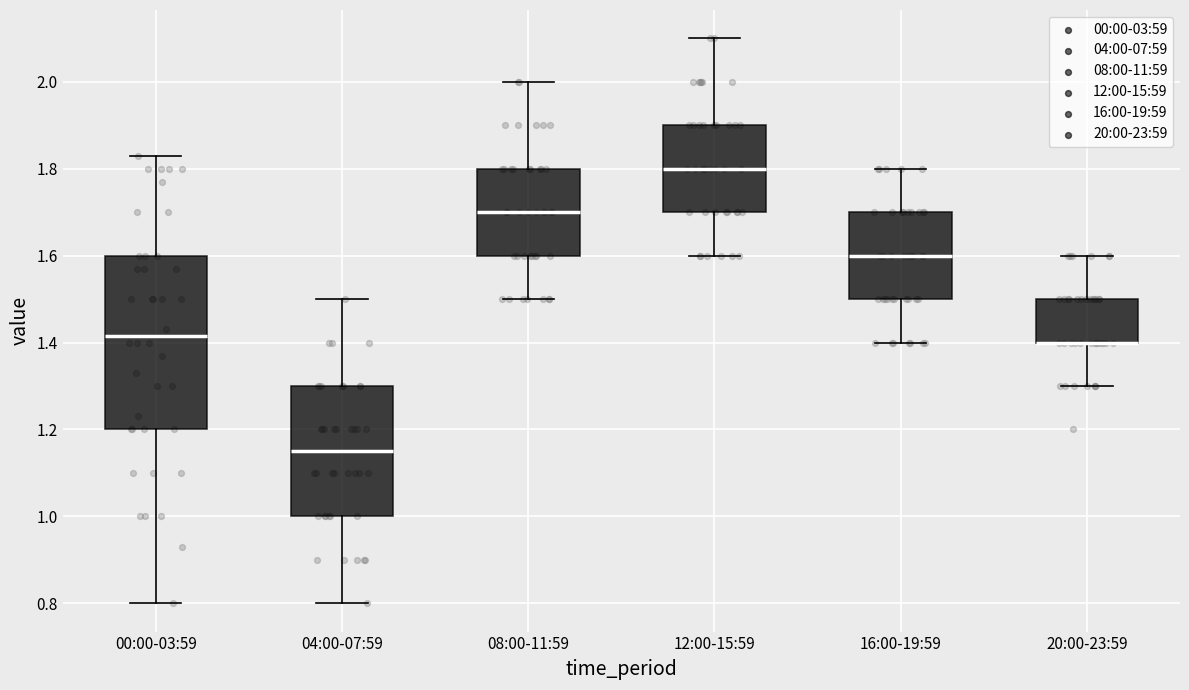

Reading left to right, transcribe this box plot: for each box, give where its median line is, the range the box spans, and where its two whiskers end, as read against the y-axis. The values are not printed on the chart, so give them approximately, as read against the axis.

00:00-03:59: median 1.42, box 1.20 to 1.60, whiskers 0.80 to 1.84
04:00-07:59: median 1.16, box 1.00 to 1.30, whiskers 0.80 to 1.50
08:00-11:59: median 1.70, box 1.60 to 1.80, whiskers 1.50 to 2.00
12:00-15:59: median 1.80, box 1.70 to 1.90, whiskers 1.60 to 2.10
16:00-19:59: median 1.60, box 1.50 to 1.70, whiskers 1.40 to 1.80
20:00-23:59: median 1.40 (drawn on the box's lower edge), box 1.40 to 1.50, whiskers 1.30 to 1.60